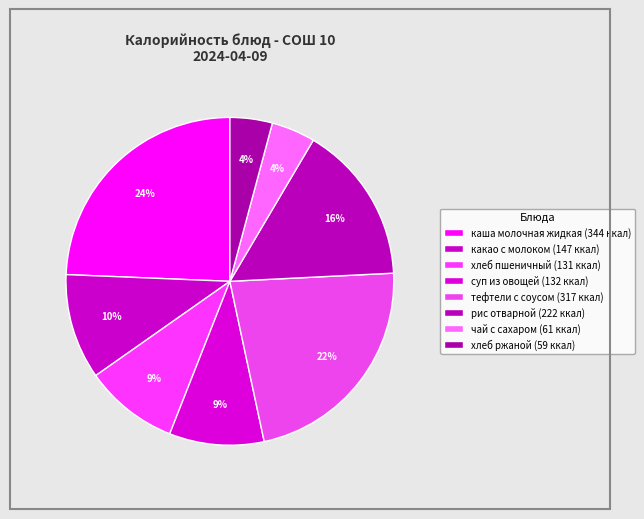

The хлеб пшеничный slice represents 19% of the pie. True or false?

False